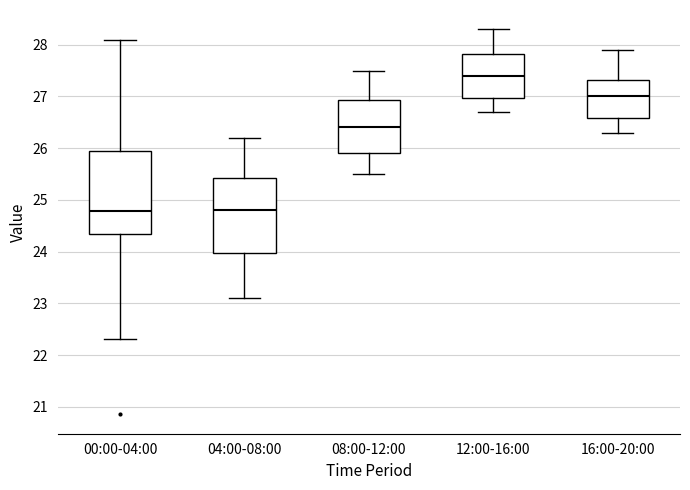

Reading left to right, read every box against the y-axis: the position of its median line, the range the box covers, and the ends of its whiskers. The values are not printed on the chart, so give them approximately, as read against the axis.

00:00-04:00: median 24.8, box 24.3 to 25.9, whiskers 22.3 to 28.1
04:00-08:00: median 24.8, box 24.0 to 25.4, whiskers 23.1 to 26.2
08:00-12:00: median 26.4, box 25.9 to 26.9, whiskers 25.5 to 27.5
12:00-16:00: median 27.4, box 27.0 to 27.8, whiskers 26.7 to 28.3
16:00-20:00: median 27.0, box 26.6 to 27.3, whiskers 26.3 to 27.9